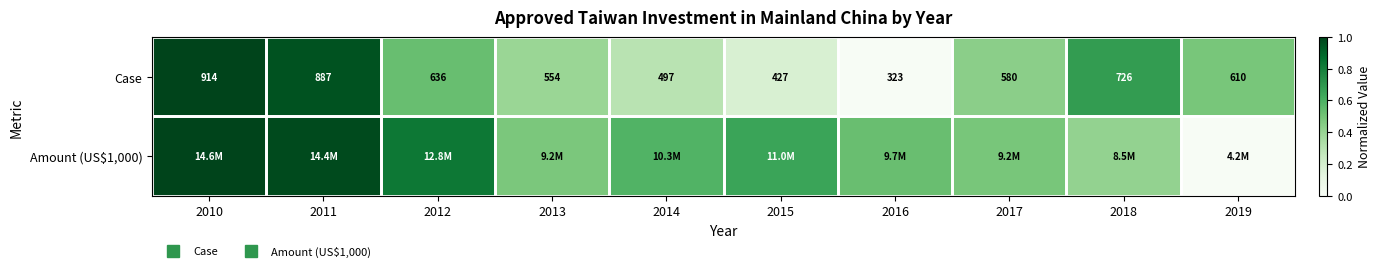

At which category is the sum across all series the highest?

2010